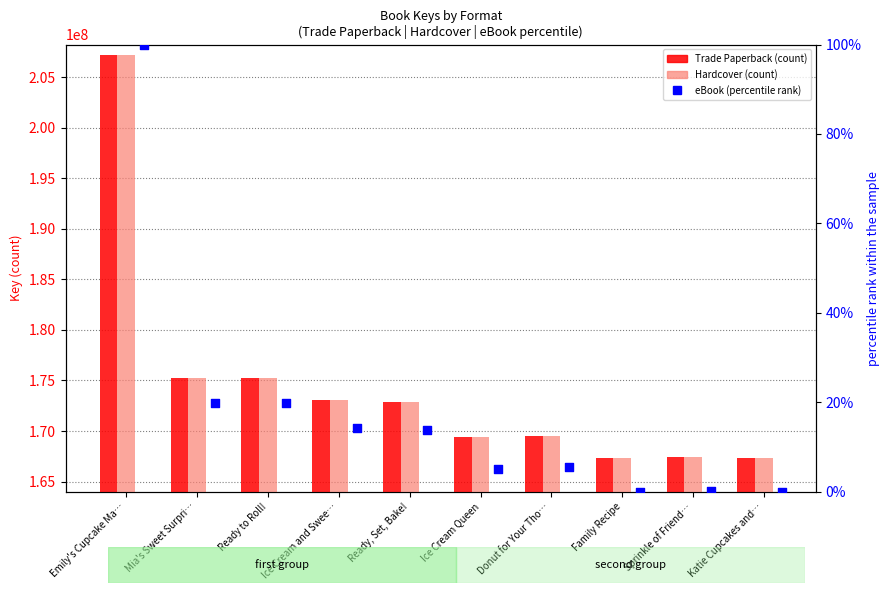

Is the value of eBook (percentile rank) at Family Recipe greater than the value of Hardcover at Ice Cream Queen?

No